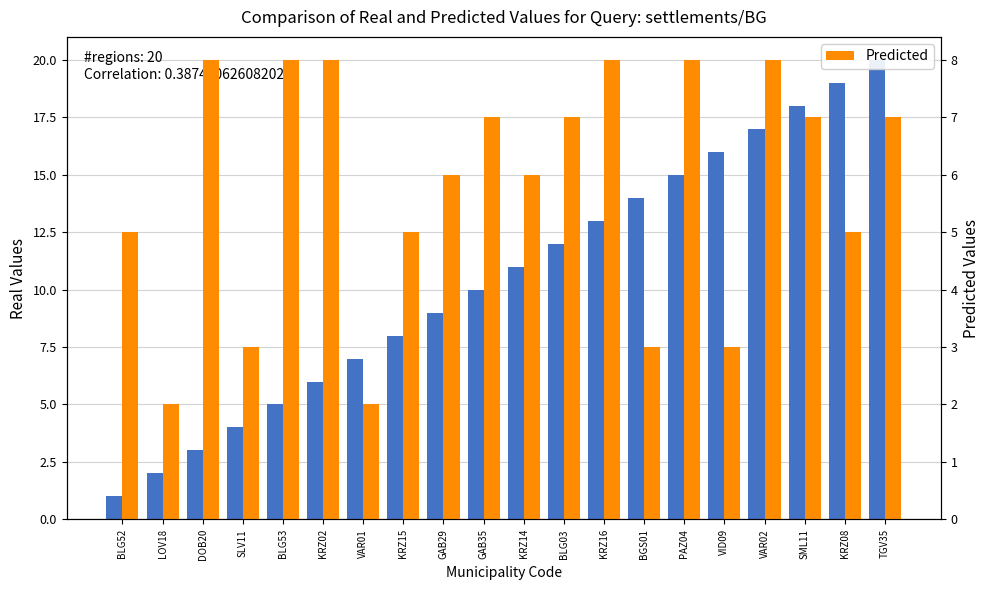

How many bars are there in each group?

2